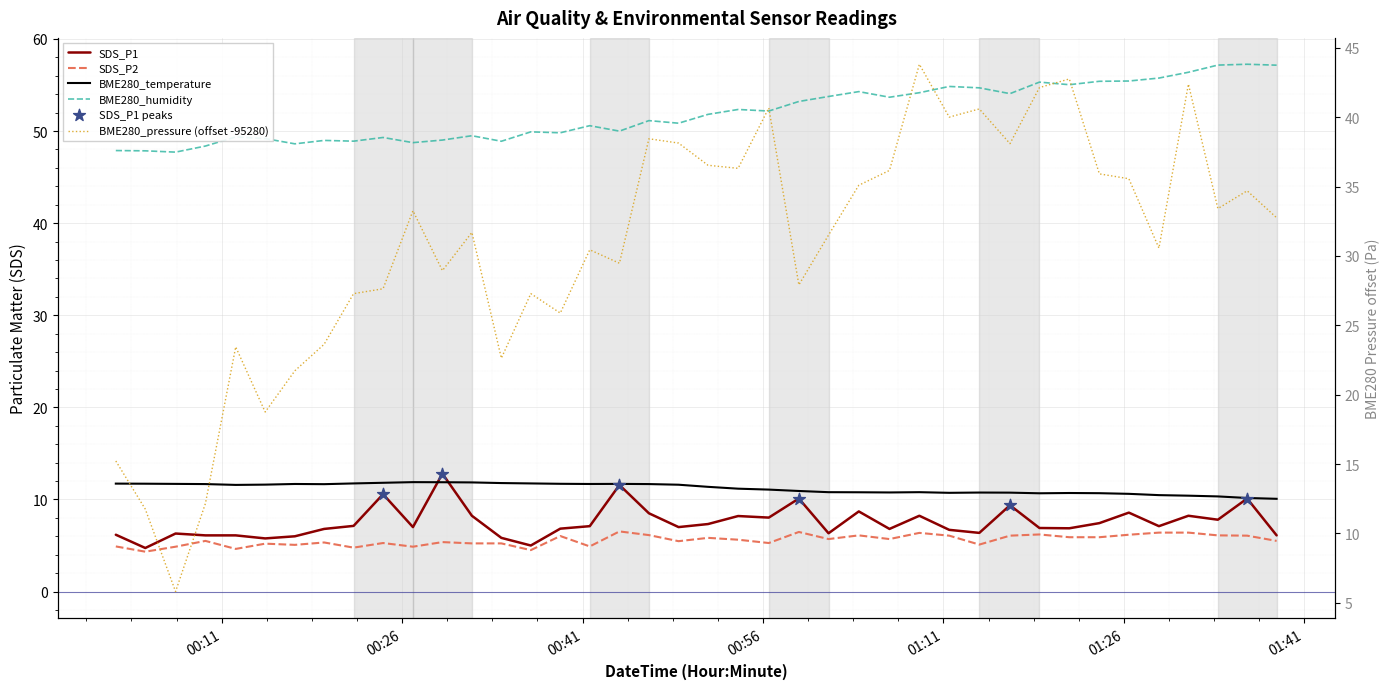

Which series has the largest total across all categories?

BME280_humidity